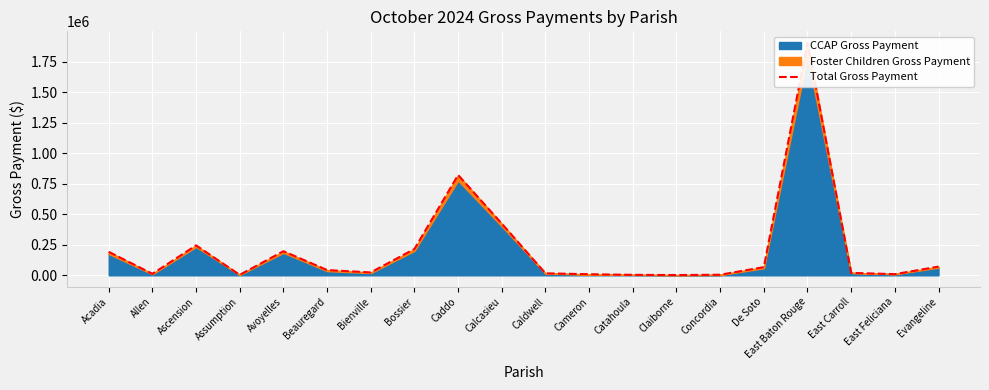

What is the minimum value shown in the chart?

2020.5